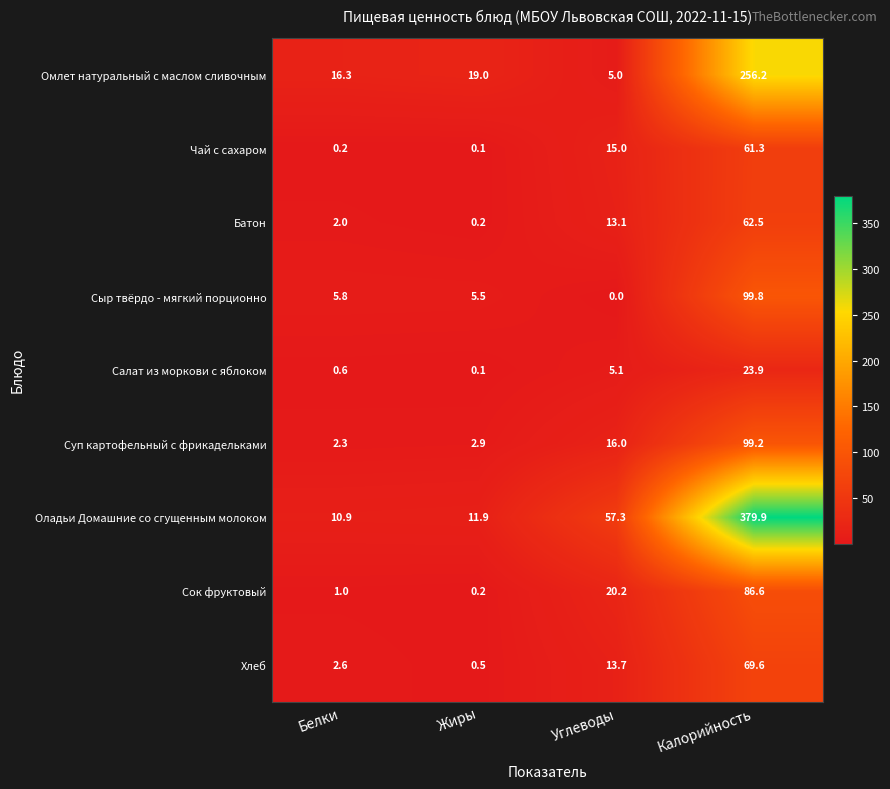

What is the difference between the maximum and minimum values in the Сыр твёрдо - мягкий порционно series?

99.8